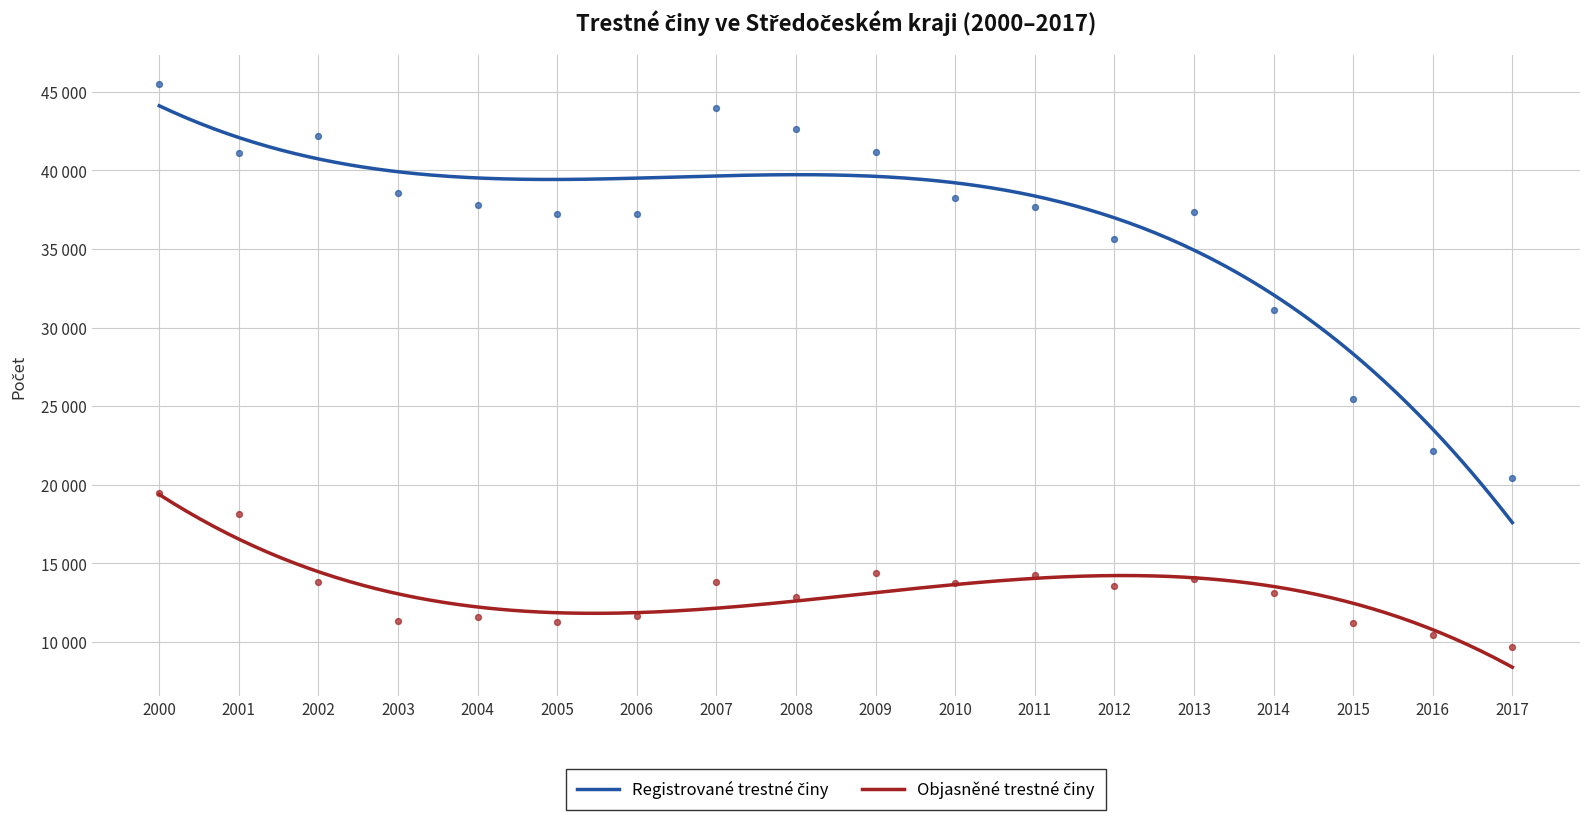

Is the value of Objasněné trestné činy at 2003 greater than the value of Registrované trestné činy at 2003?

No